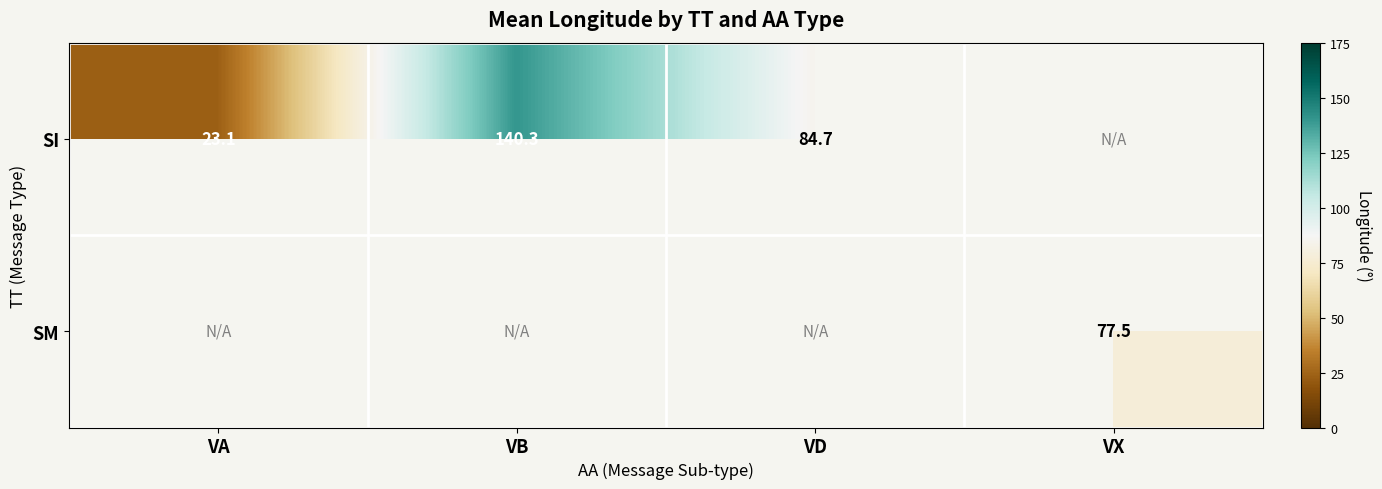

Count the number of data series in this chart.

2